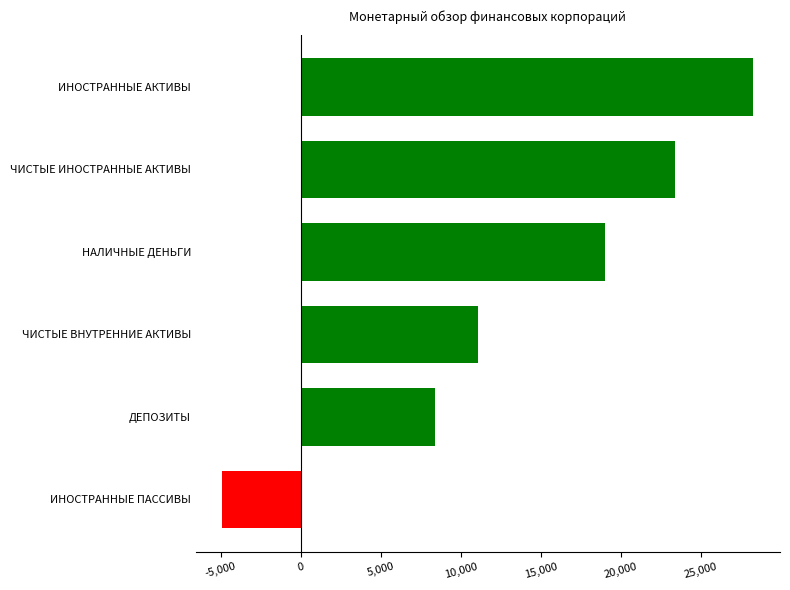

Between ЧИСТЫЕ ИНОСТРАННЫЕ АКТИВЫ and ИНОСТРАННЫЕ АКТИВЫ, which is larger?

ИНОСТРАННЫЕ АКТИВЫ